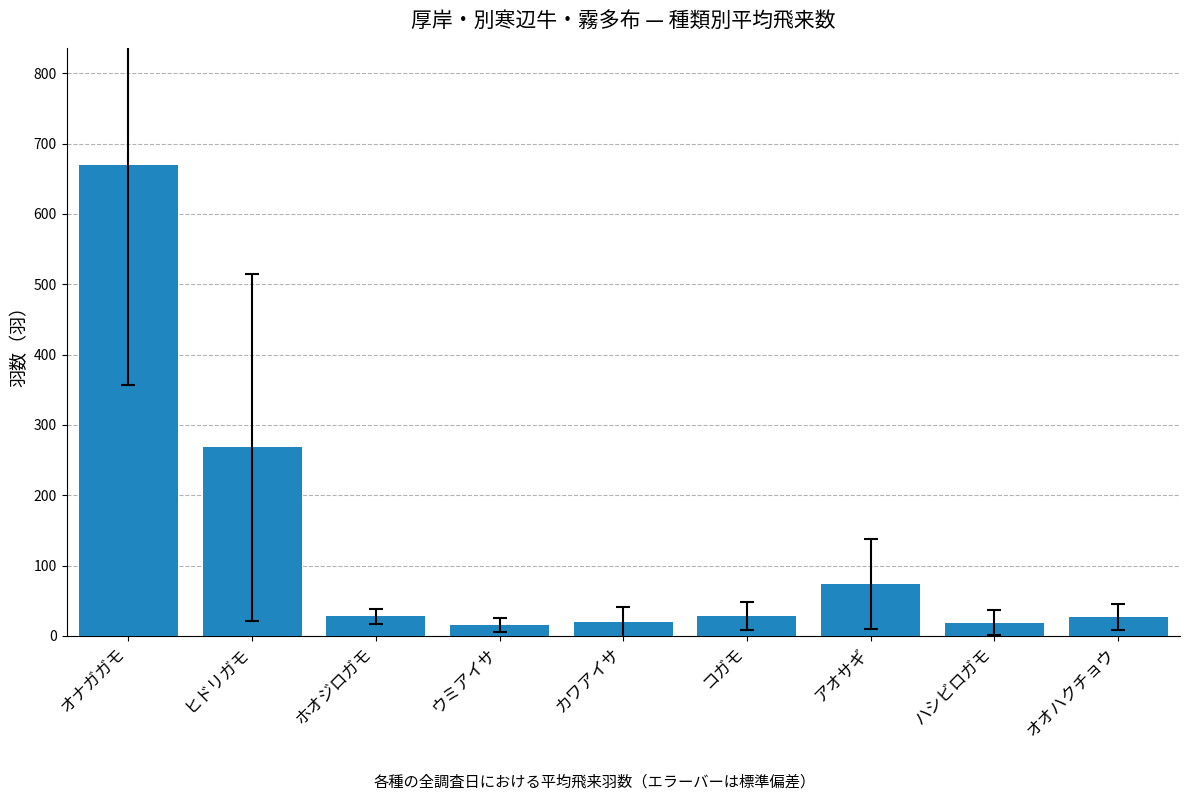

The chart shows a value of 74 at アオサギ. True or false?

True